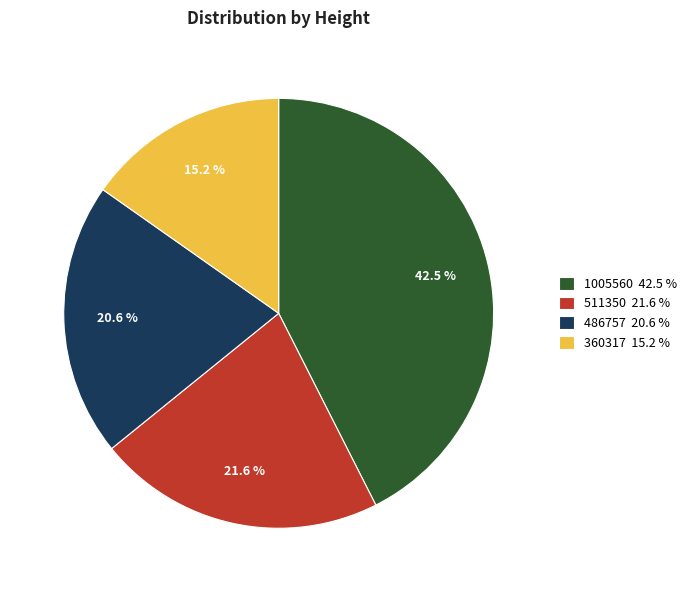

Combined, what portion of the pie is 511350 21.6 % and 486757 20.6 %?

42.2%